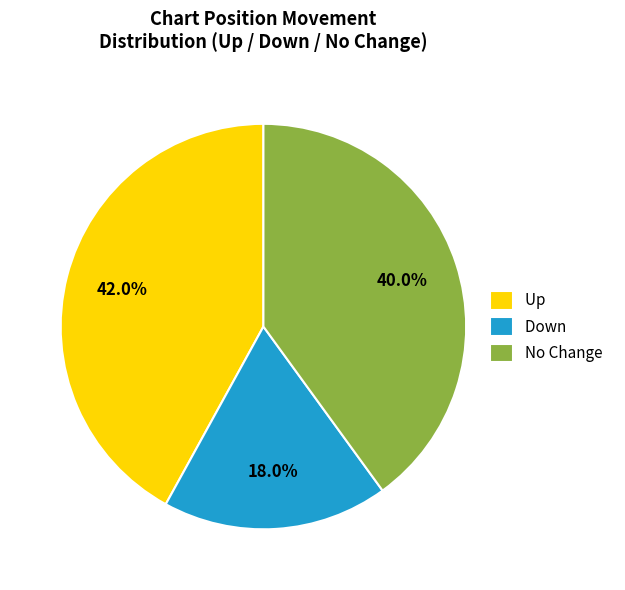

Is the sum of Up and Down greater than half?

Yes